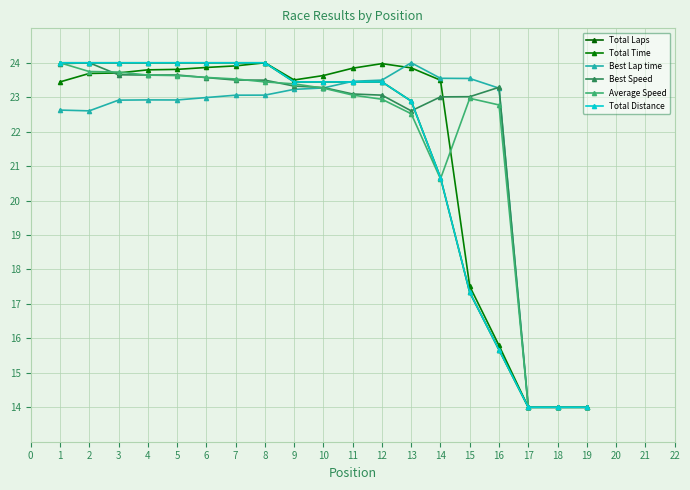

What is the value of the Best Speed point at the 5th from the left?

23.6